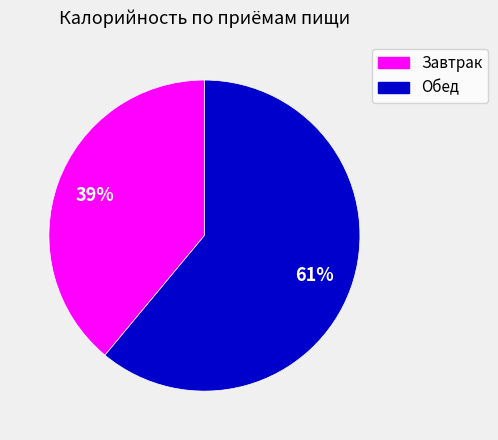

Which has a higher value, Обед or Завтрак?

Обед